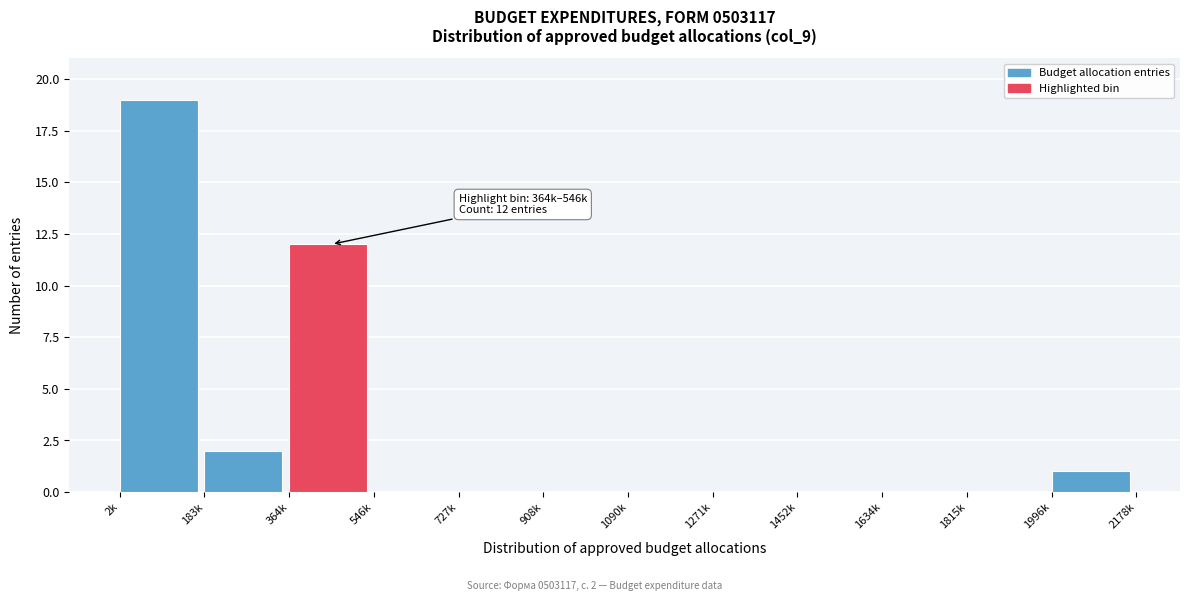

Reading left to right, transcribe all the data shown in this chart.

2k=19	183k=2	364k=12	546k=0	727k=0	908k=0	1090k=0	1271k=0	1452k=0	1634k=0	1815k=0	1996k=1